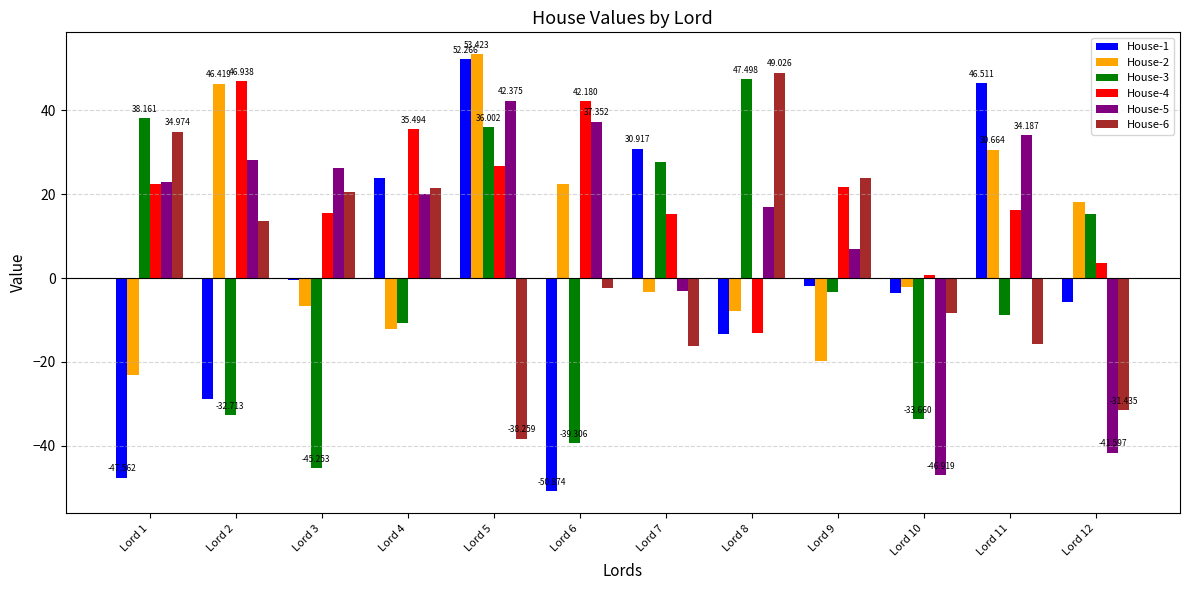

What value does the House-5 series have at Lord 3?

26.2